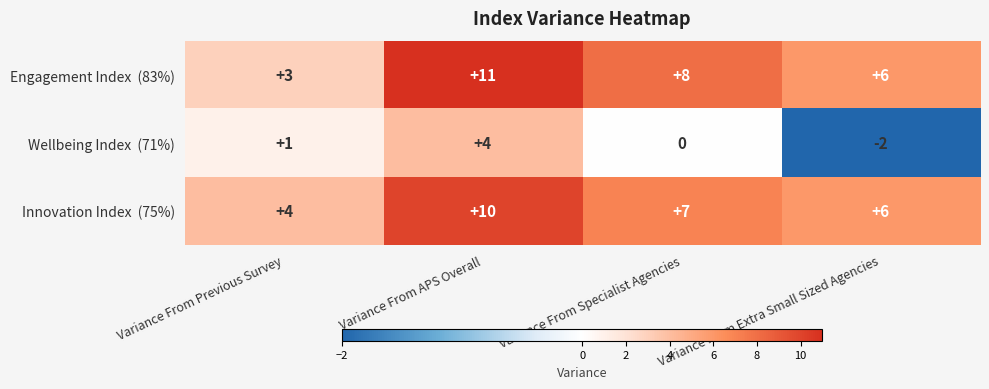

How many distinct data groups are displayed?

3